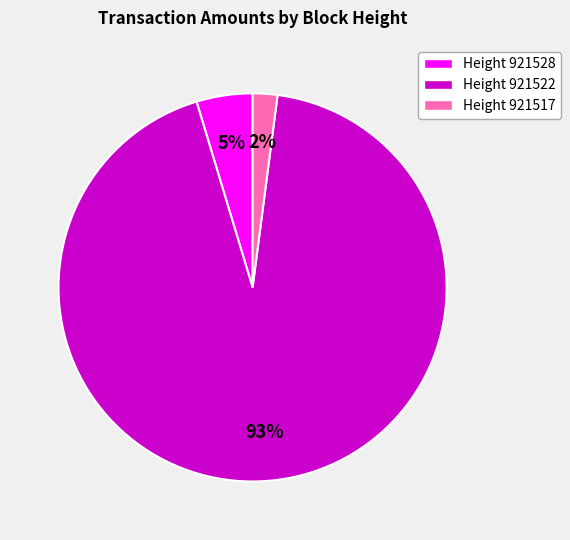

Is there any slice that represents more than half of the pie?

Yes